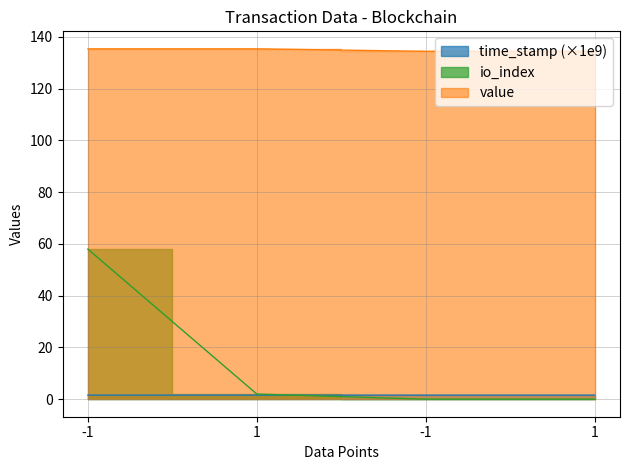

What are all the series names shown in the legend?

time_stamp, io_index, value